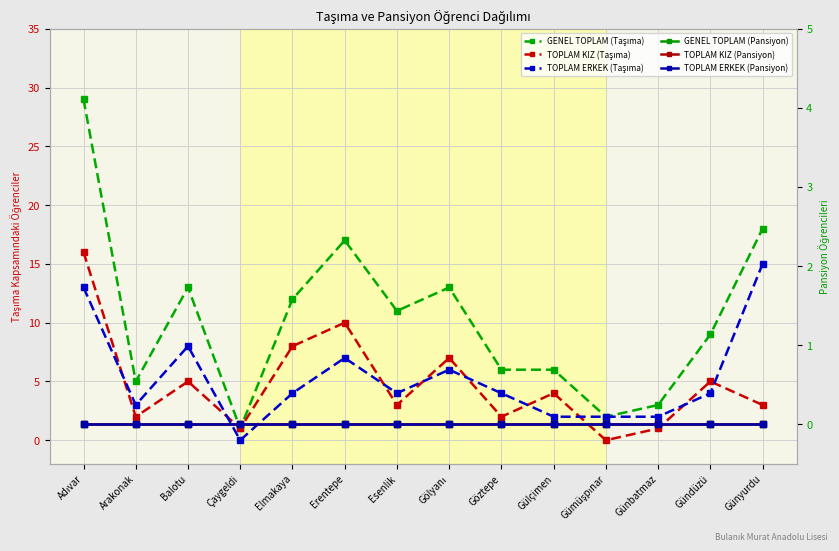

At which category does TOPLAM KIZ (Taşıma) reach its first local valley?

Arakonak